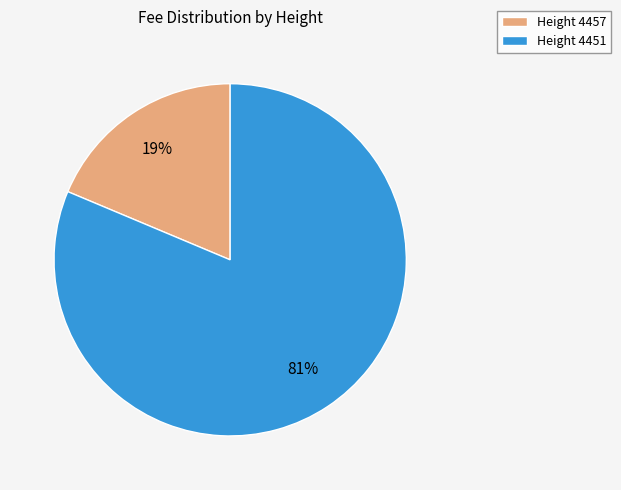

Is the sum of Height 4457 and Height 4451 greater than half?

Yes